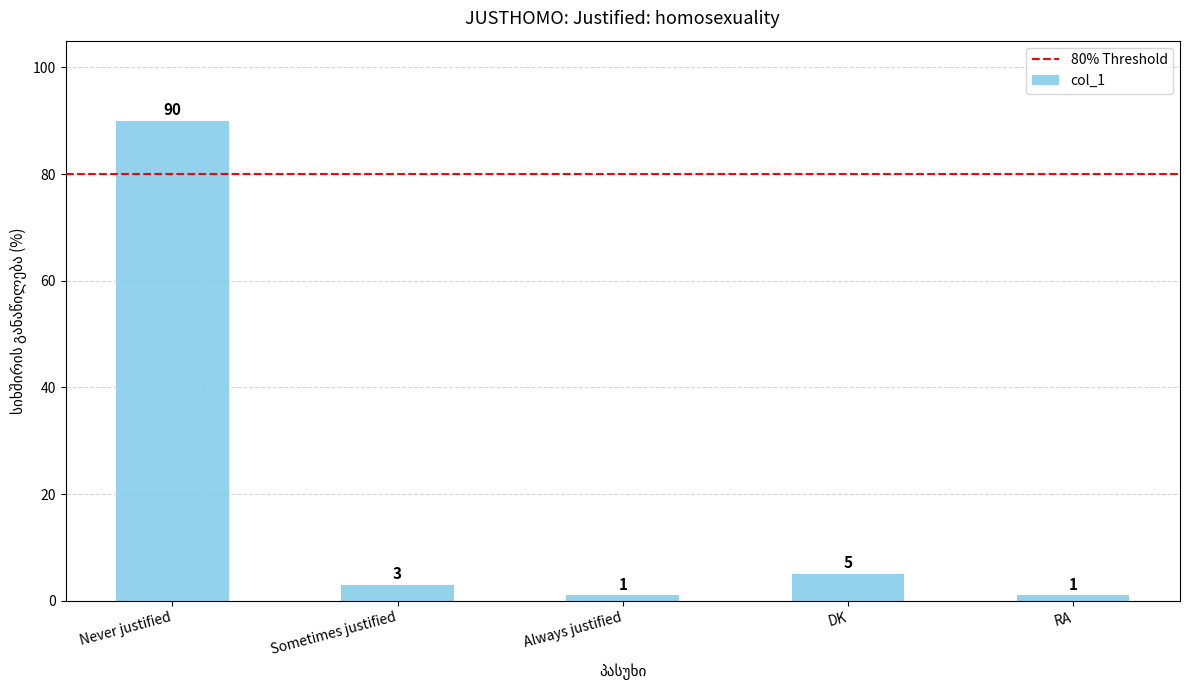

Approximately how many times larger is the value at Never justified compared to Sometimes justified?

30.0